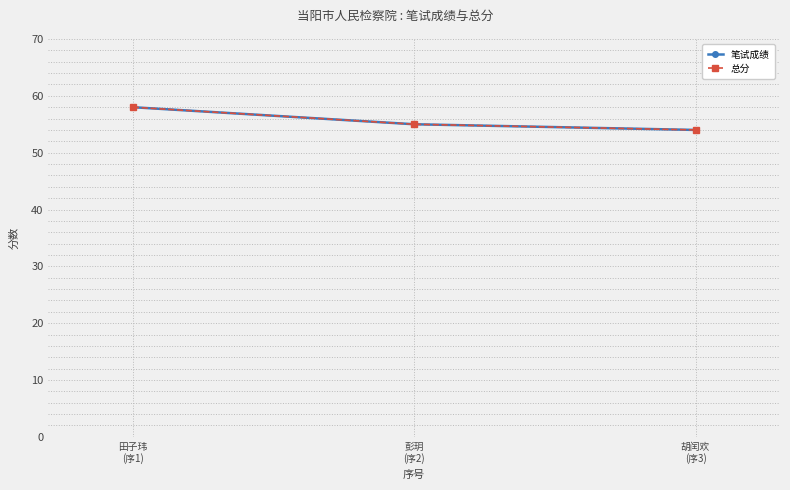

Which has a higher value, 彭玥
(序2) or 田子玮
(序1)?

田子玮
(序1)